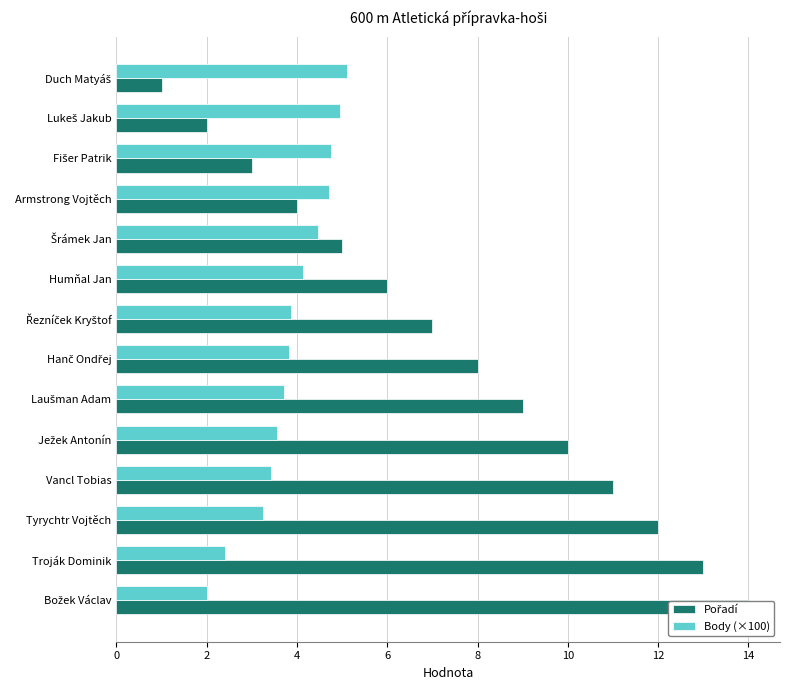

Is the value of Pořadí at Řezníček Kryštof greater than the value of Body (×100) at Řezníček Kryštof?

Yes